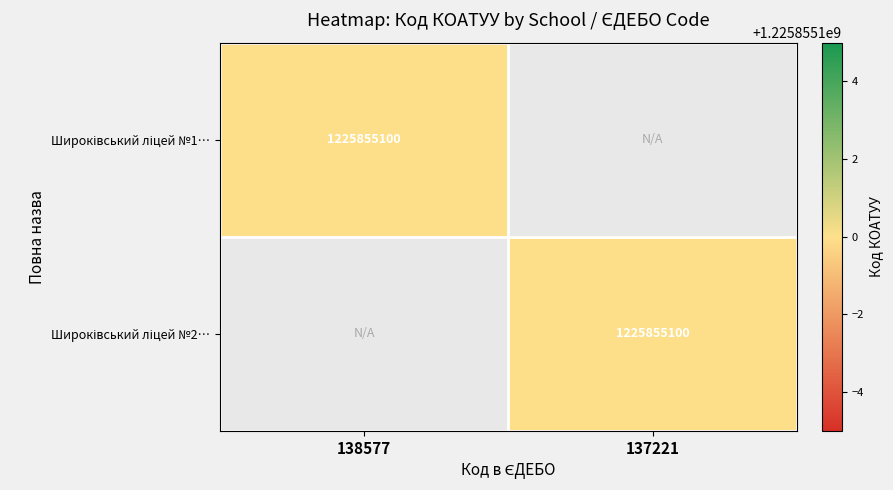

True or false: Широківський ліцей №2… has a value of 0 at 138577.

True